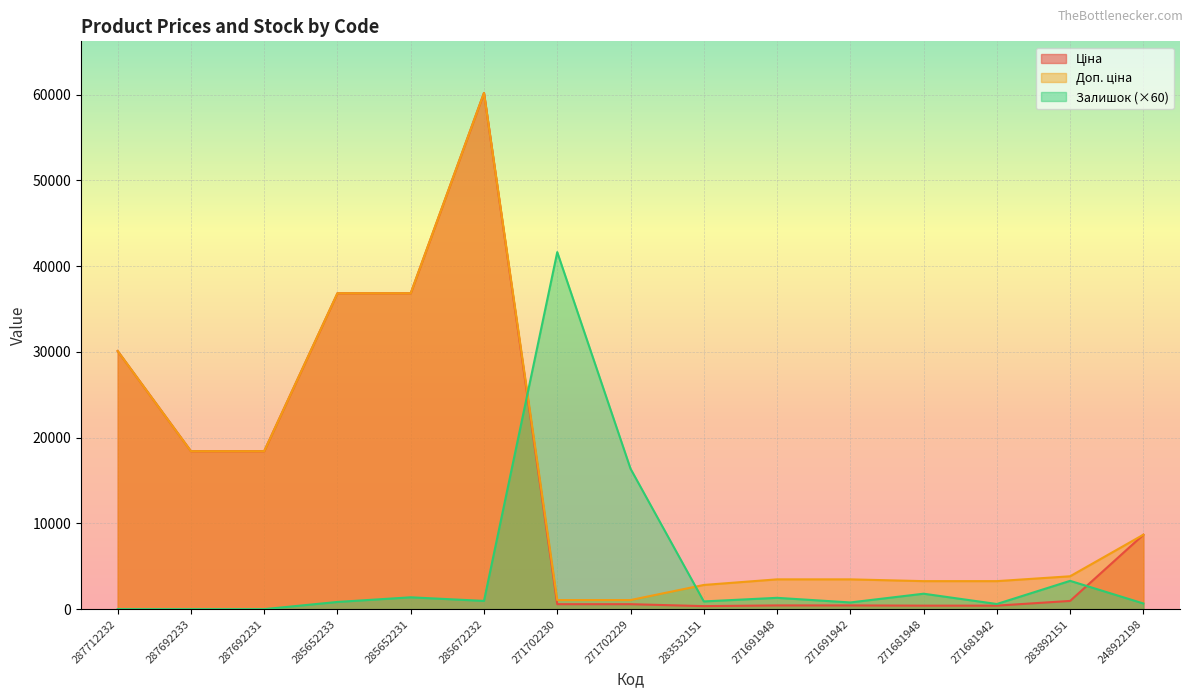

Where is the first local minimum for Ціна?

283532151